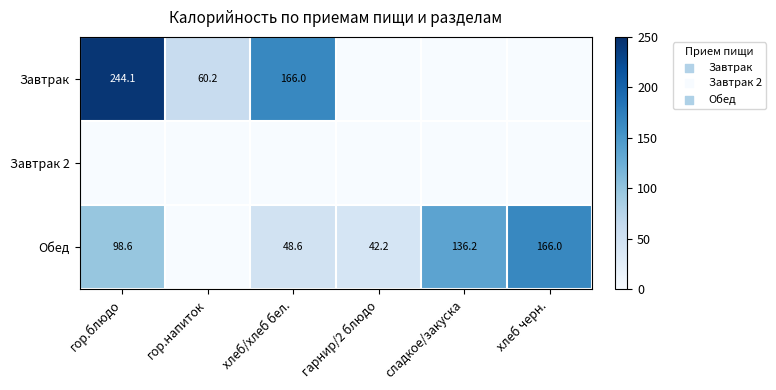

Is it true that Обед equals 20.7 at гарнир/2 блюдо?

False